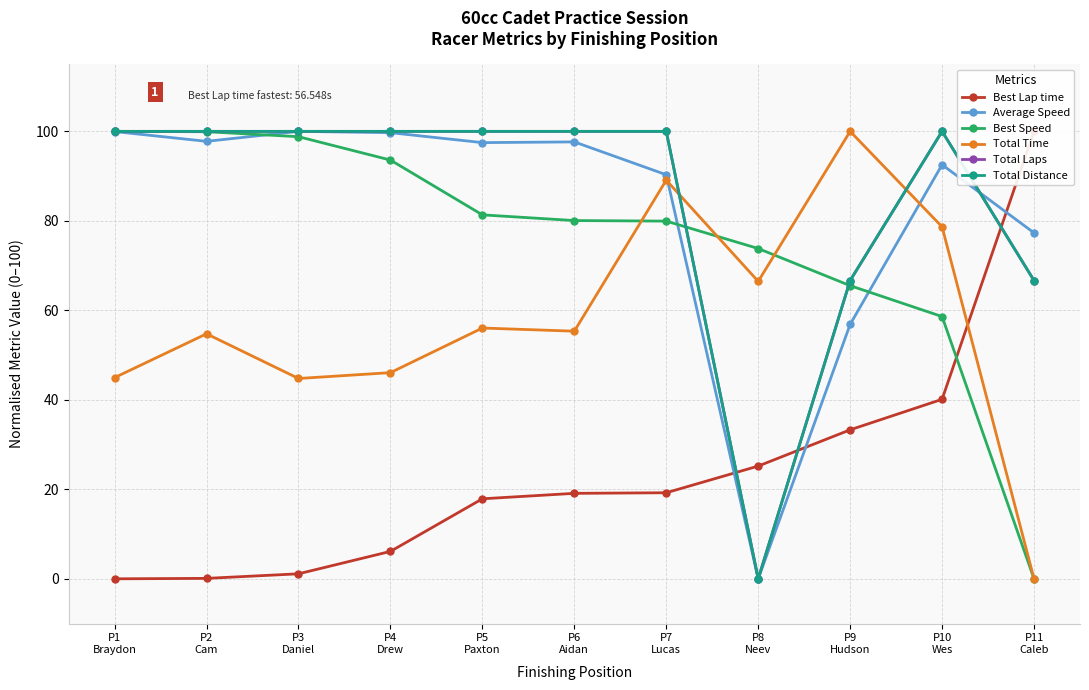

Which series has the largest range (max minus min)?

Best Lap time